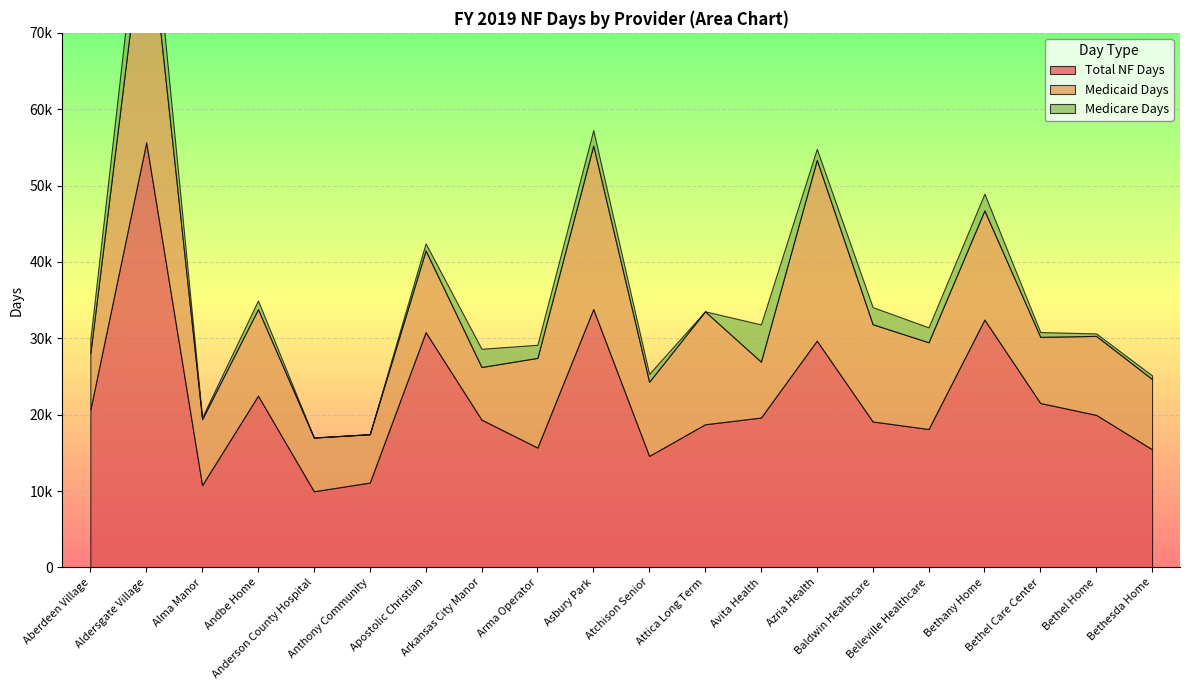

Does the chart display data point markers on the line(s)?

No